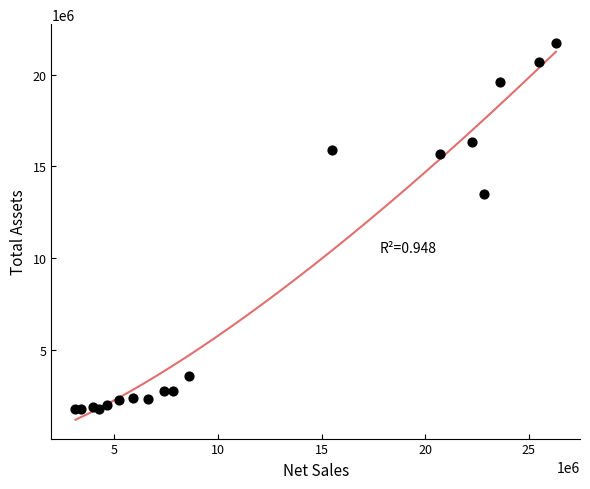

What is the range of X values (max minus min)?

23183791